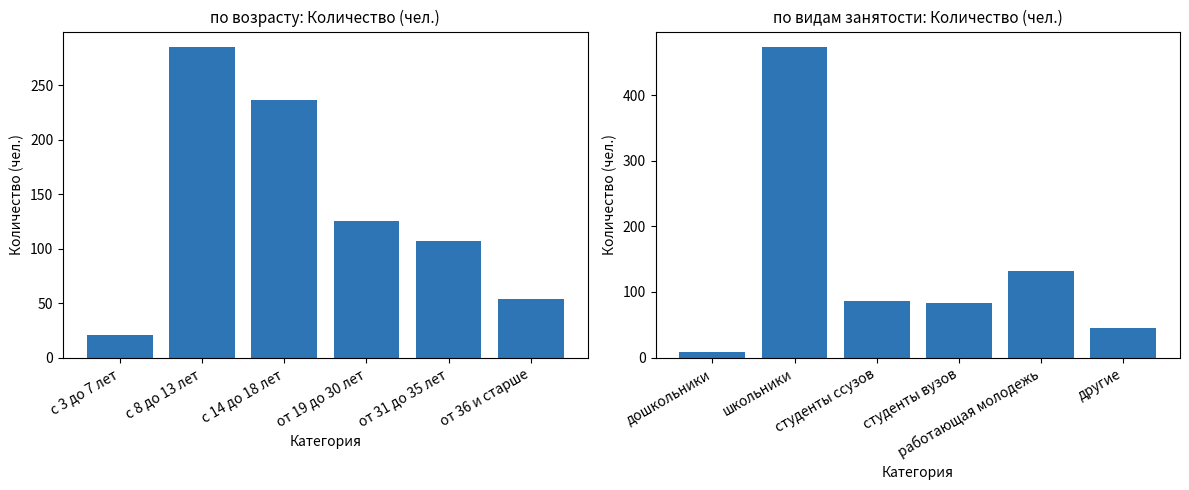

Between студенты ссузов and школьники, which is larger?

школьники